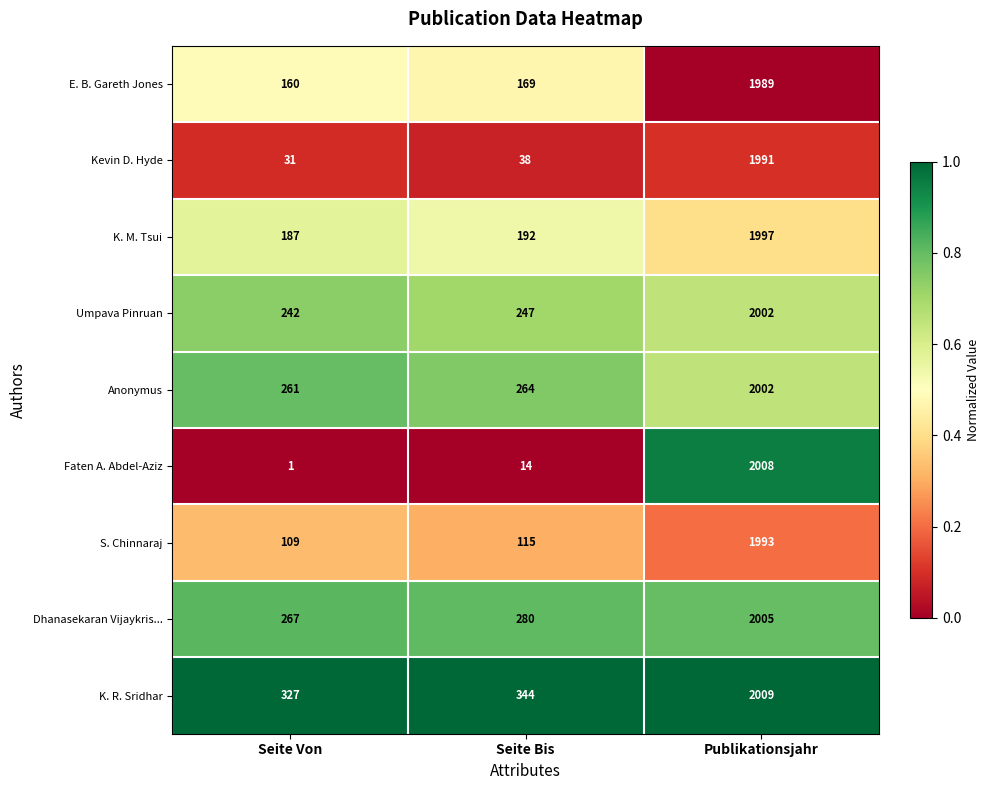

Where is Kevin D. Hyde nearest to the value 1011?

Seite Bis